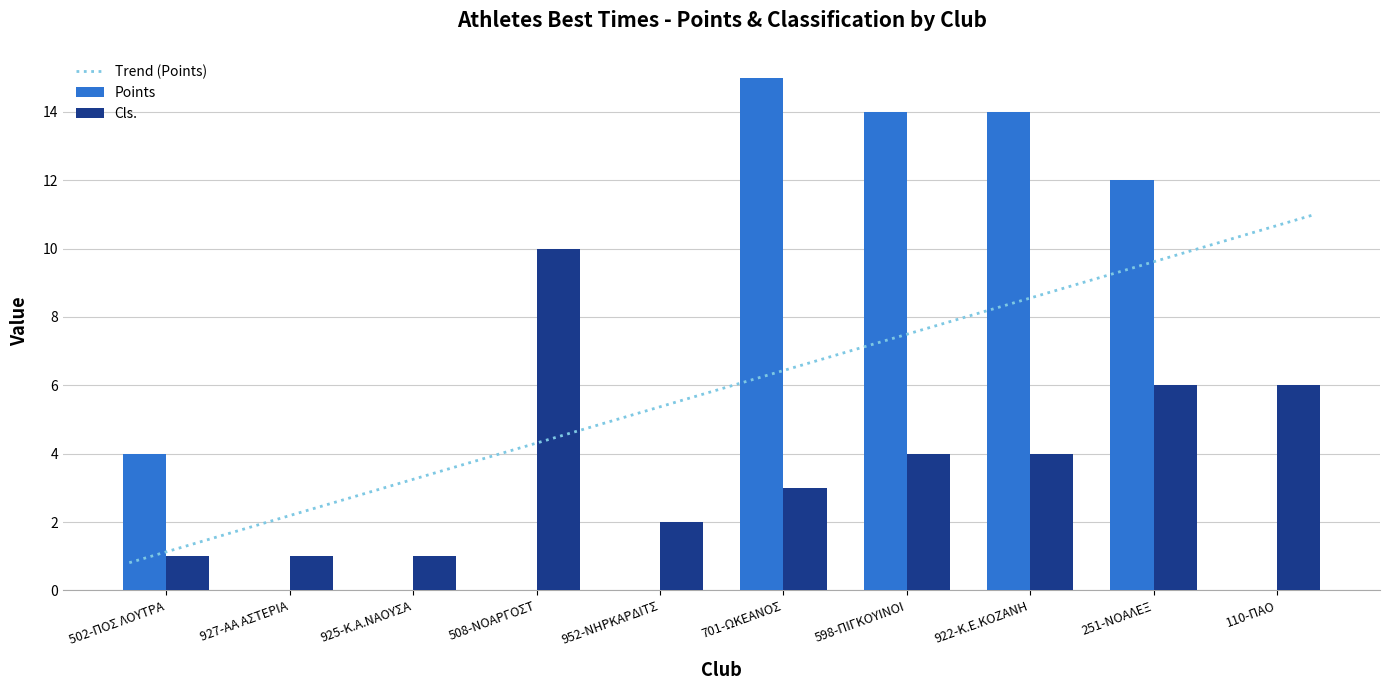

How many data points in Points are less than 4?

5